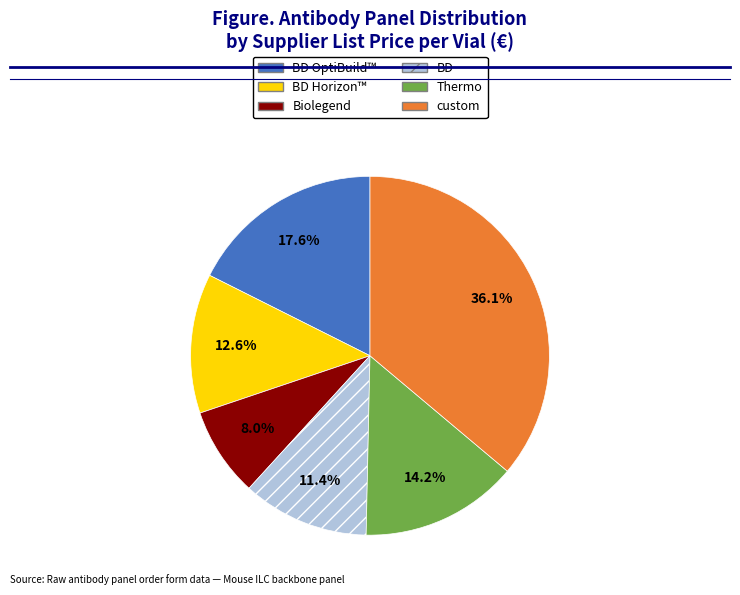

Does any single category account for the majority?

No